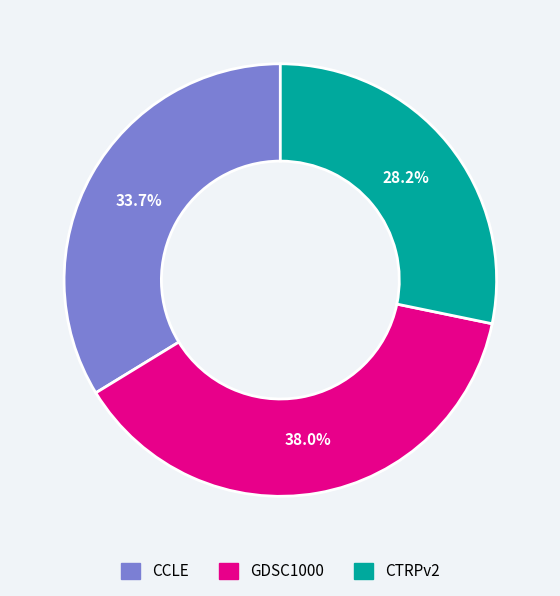

To the nearest percent, what is the average slice percentage?

33%